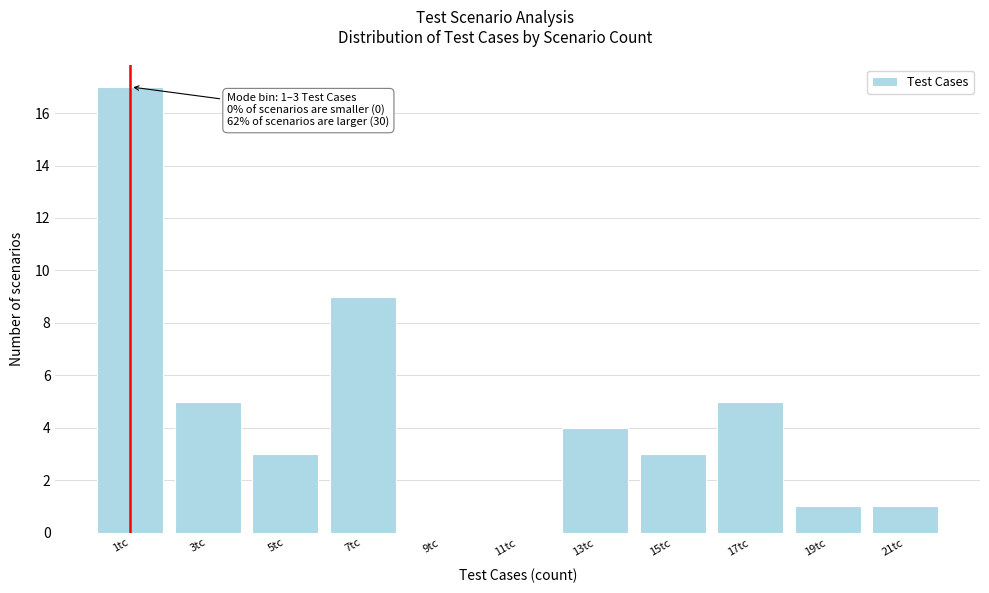

Reading right to left, transcribe all the data shown in this chart.

21tc=1	19tc=1	17tc=5	15tc=3	13tc=4	11tc=0	9tc=0	7tc=9	5tc=3	3tc=5	1tc=17